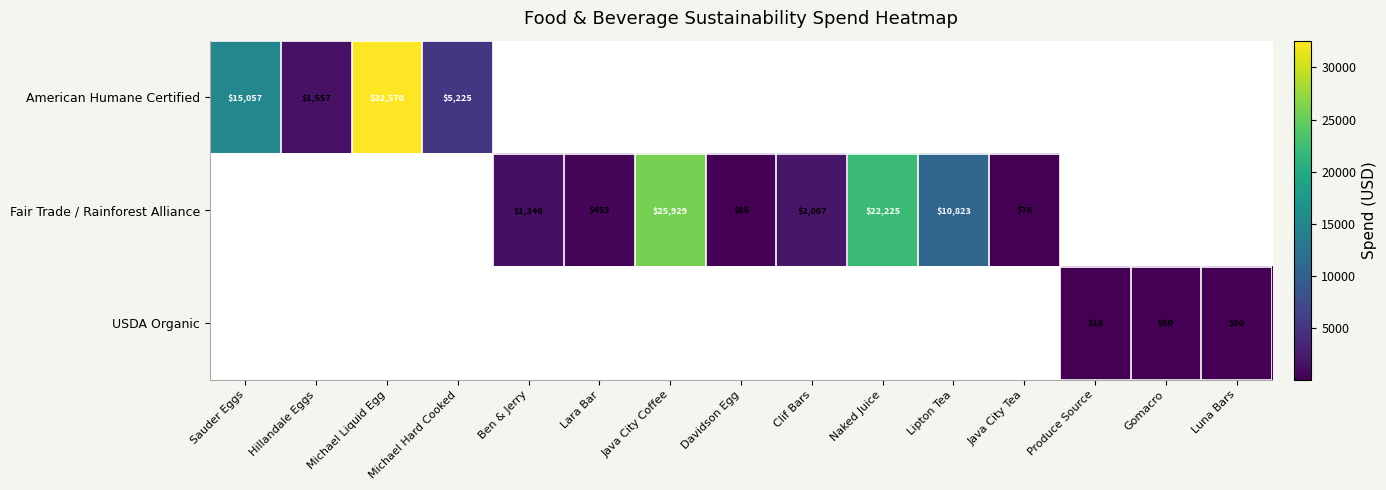

True or false: American Humane Certified has a value of 32570 at Michael Liquid Egg.

True